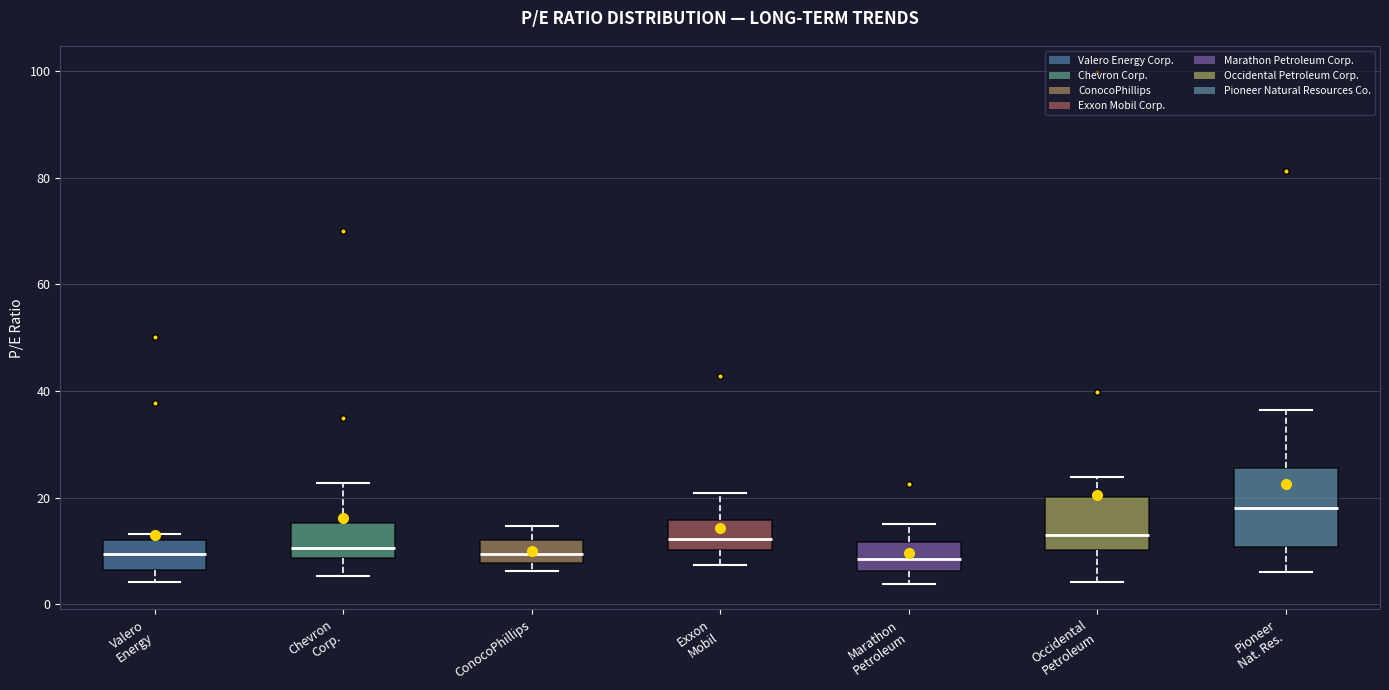

Comparing the boxes themselves (not the whiskers), which one is the tallest?

Pioneer Nat. Res.